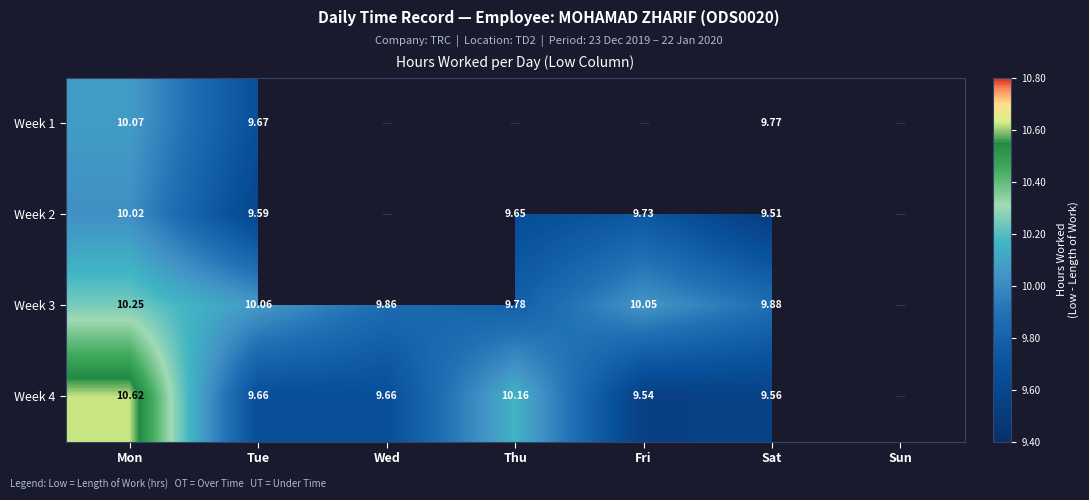

What is the sum of the Week 4 values at Tue and Mon?

20.3